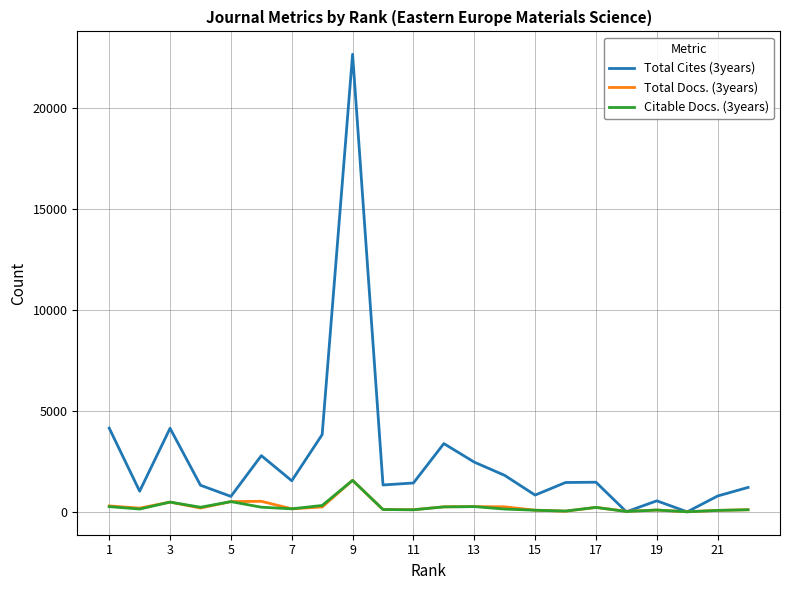

What is the greatest value displayed?

22670